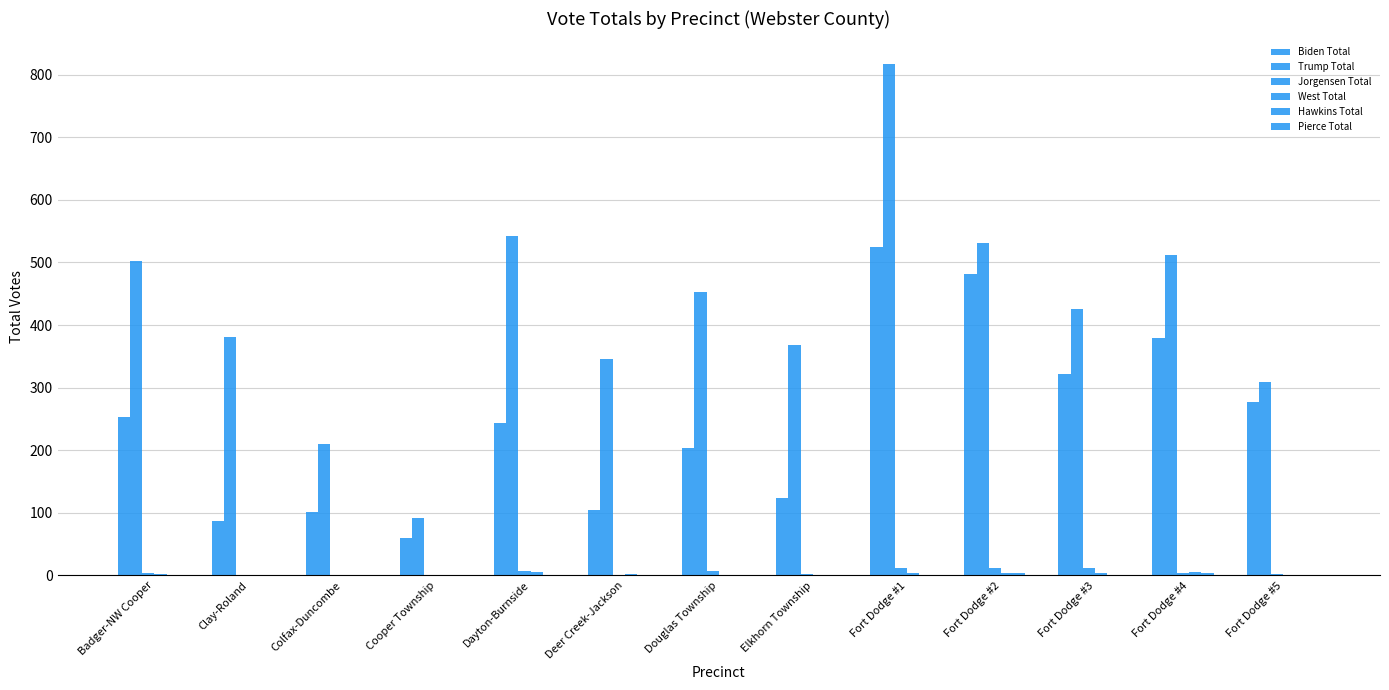

How many series are shown in this chart?

6